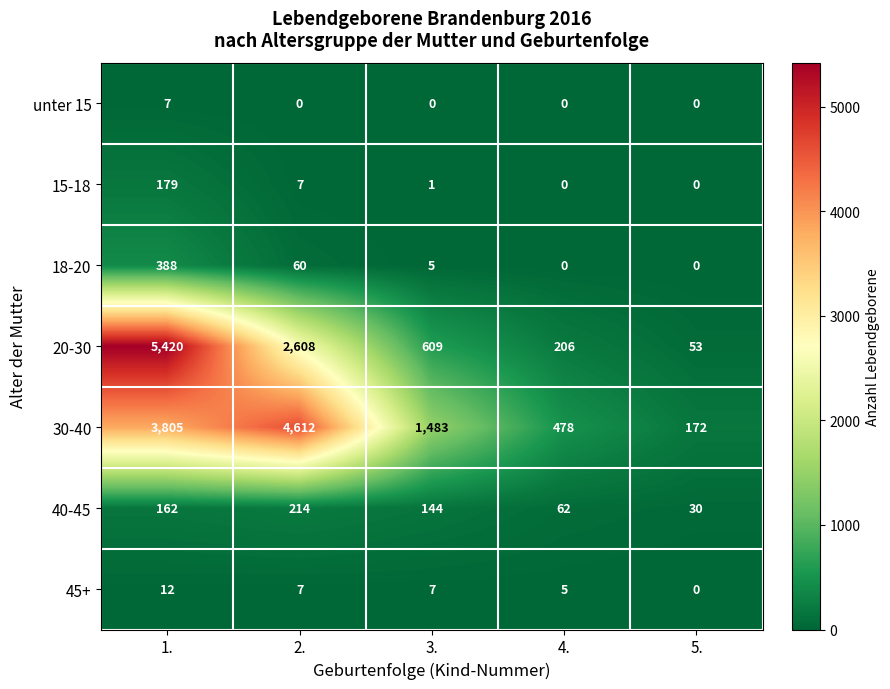

The value of unter 15 at 2. is -3. True or false?

False